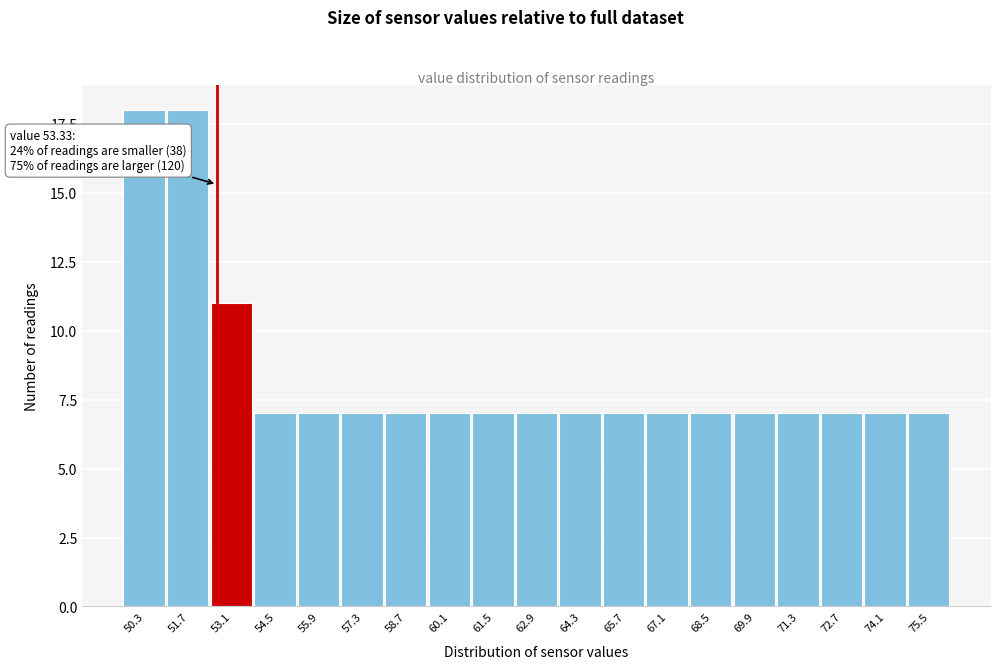

Reading left to right, what are all the values shown in this chart?

50.3=18	51.7=18	53.1=11	54.5=7	55.9=7	57.3=7	58.7=7	60.1=7	61.5=7	62.9=7	64.3=7	65.7=7	67.1=7	68.5=7	69.9=7	71.3=7	72.7=7	74.1=7	75.5=7